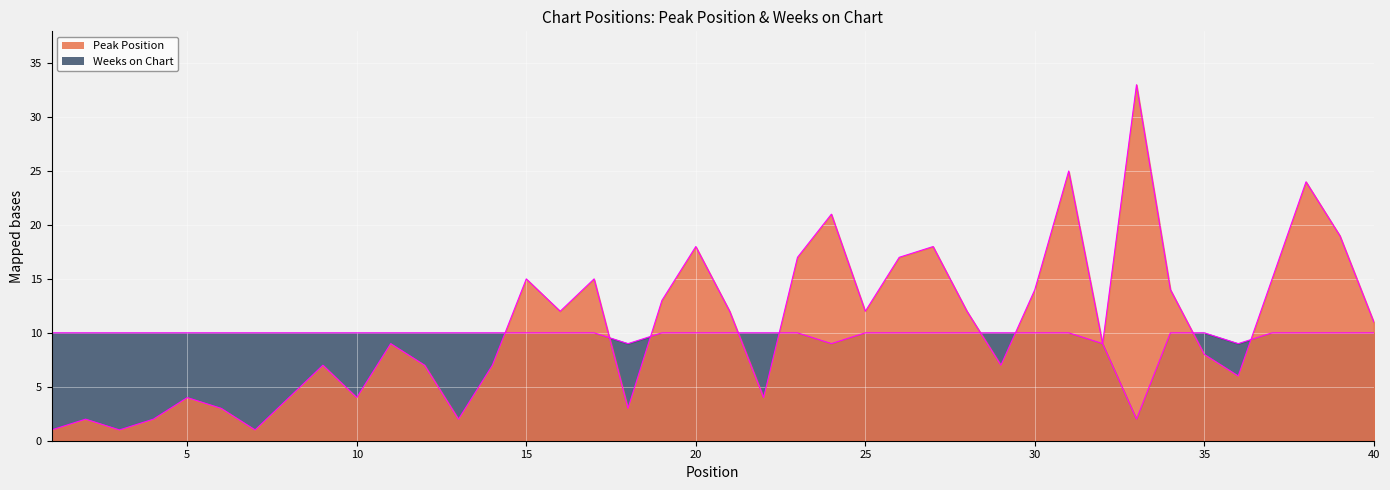

At which category does Peak Position reach its first local peak?

2